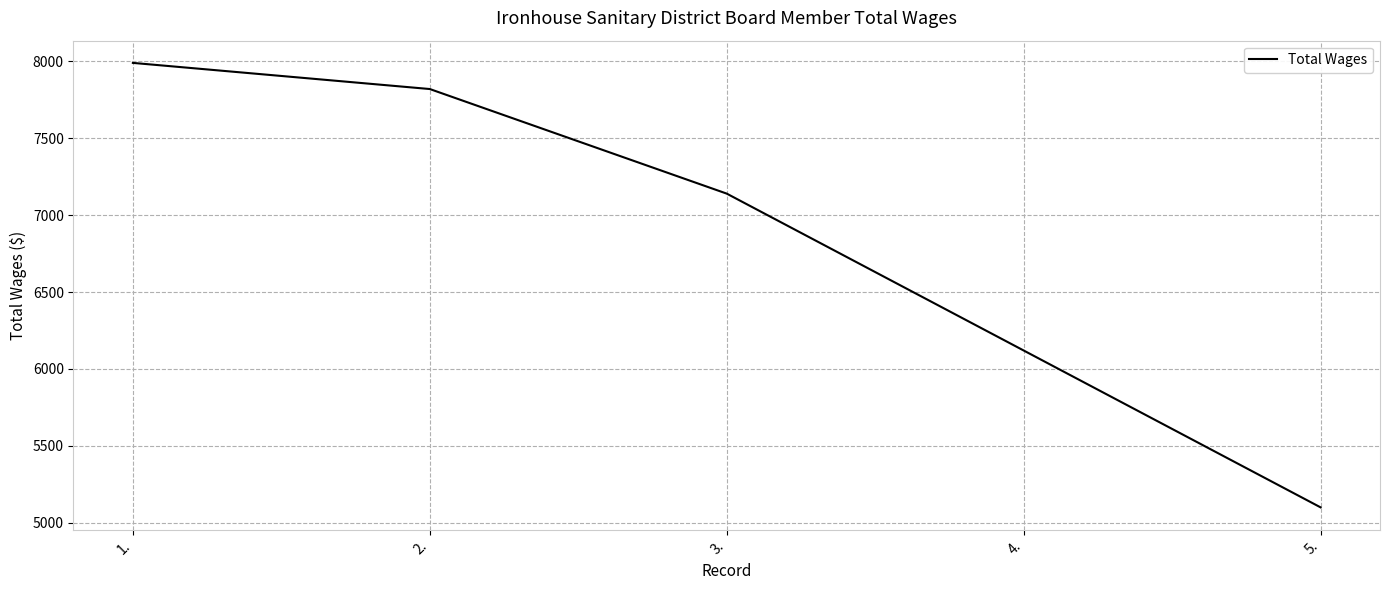

Reading right to left, transcribe all the data shown in this chart.

5.=5100	4.=6120	3.=7140	2.=7820	1.=7990